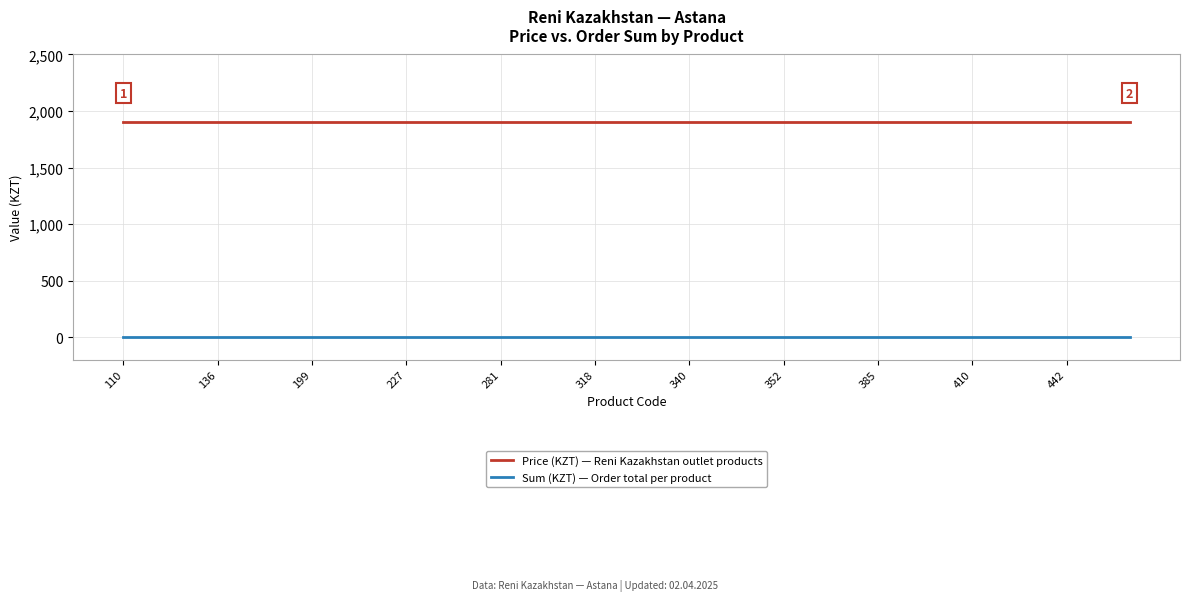

What is the greatest value displayed?

1900